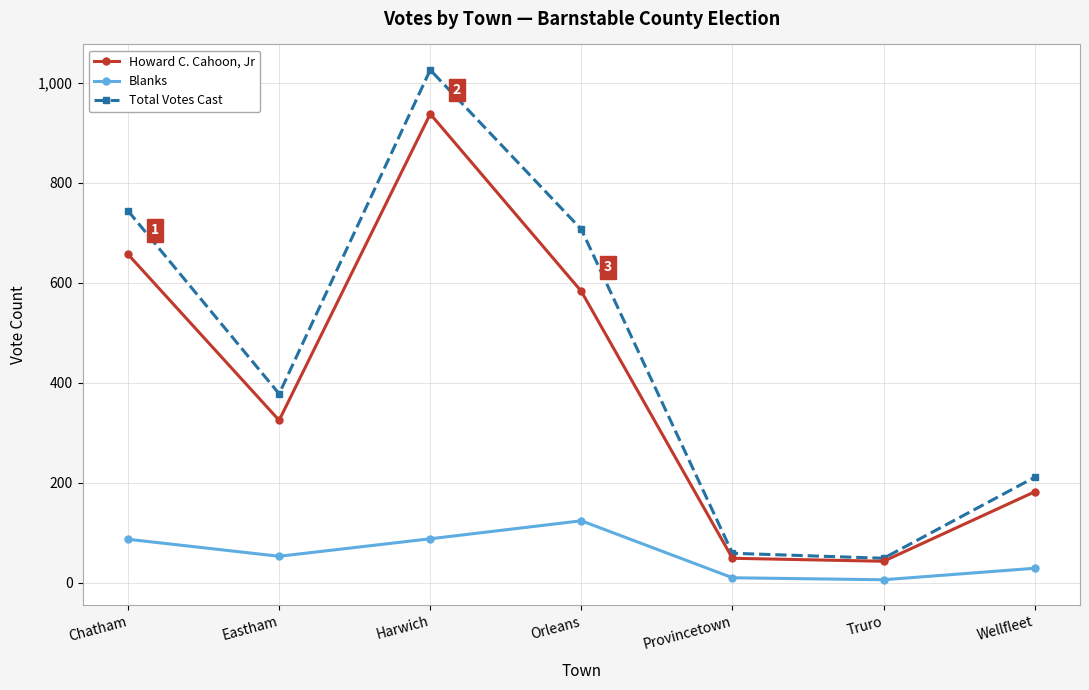

What is the label of the 1st point from the left?

Chatham